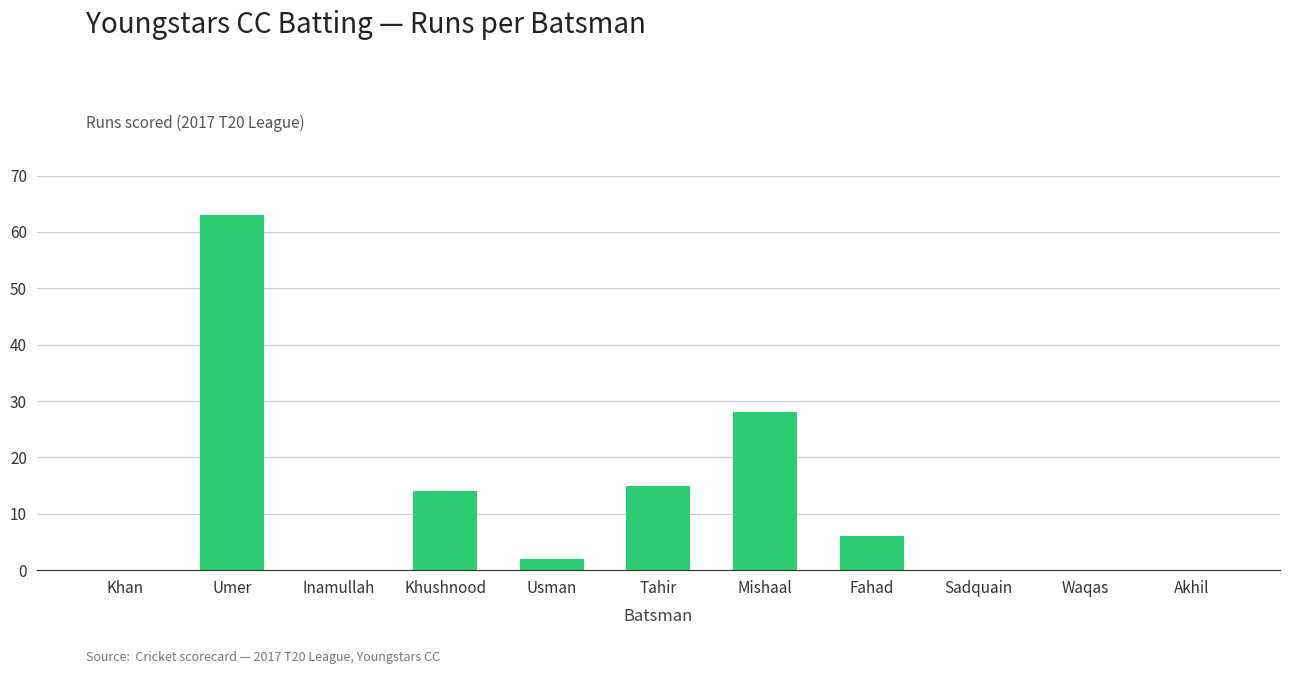

Which has a higher value, Inamullah or Usman?

Usman